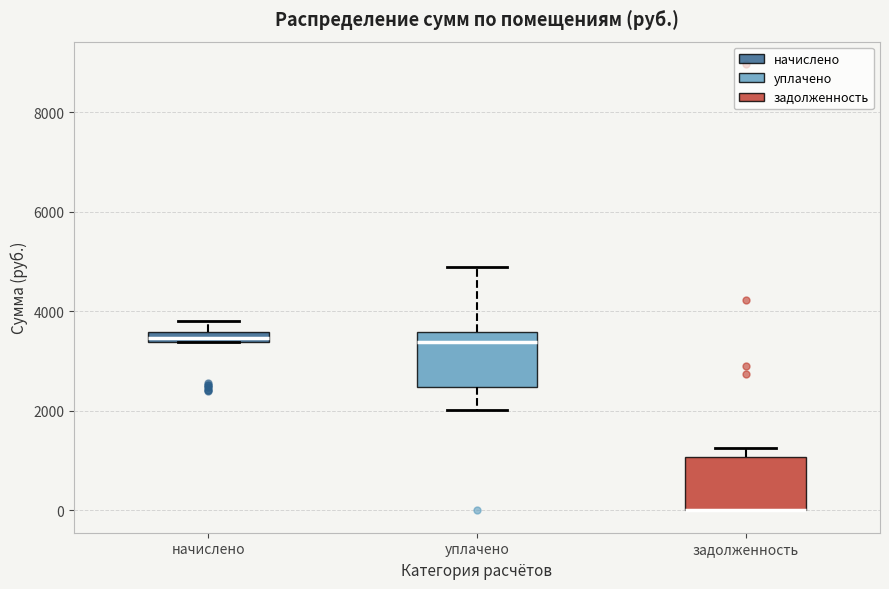

Where is the upper edge of the box for задолженность on the y-axis? The values are not printed on the chart, so give them approximately, as read against the axis.

1000